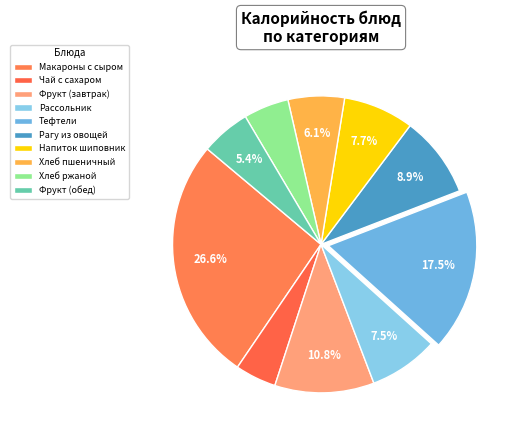

The Хлеб ржаной slice represents 1% of the pie. True or false?

False